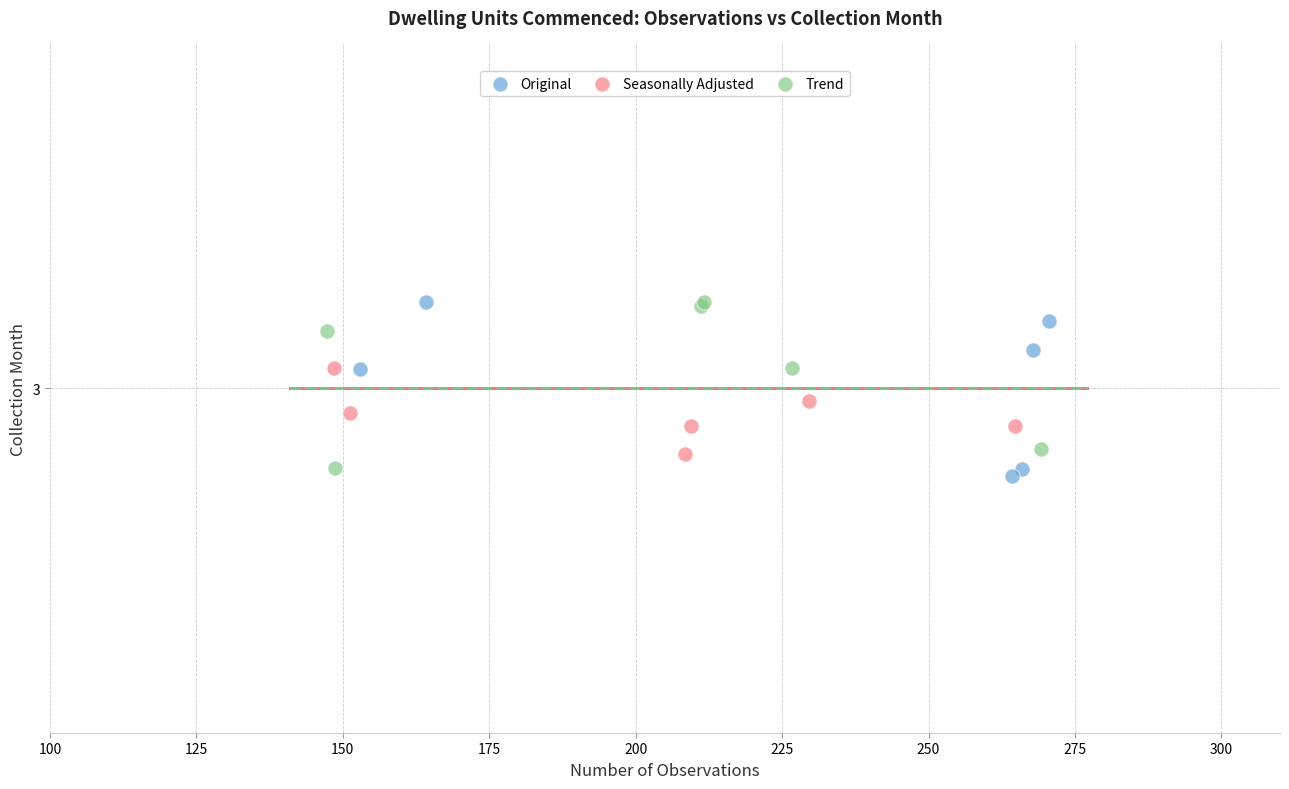

Which series contains the lowest Y value?

Original